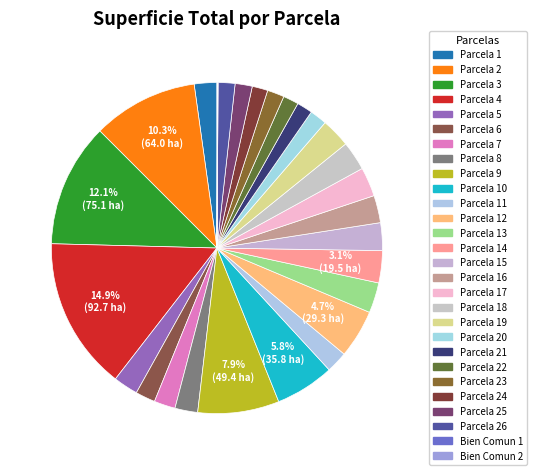

Which slice is the smallest?

Bien Comun 1